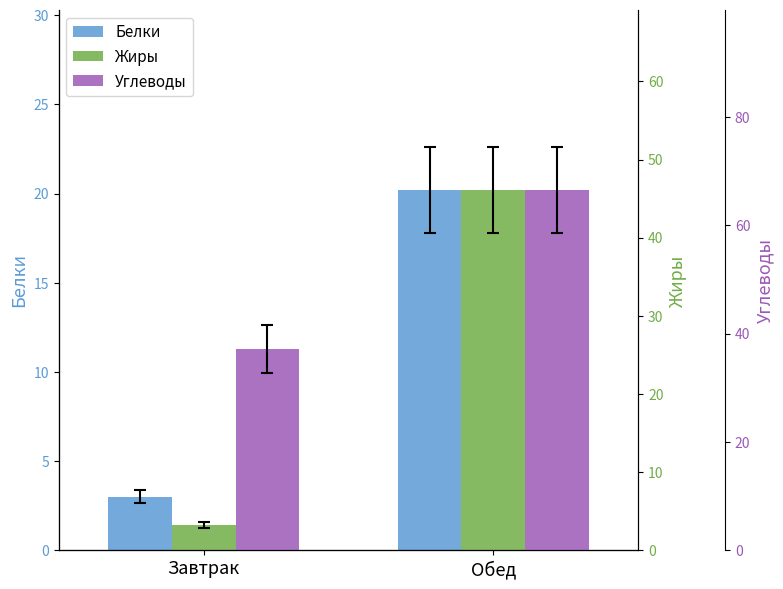

Which series has the widest spread of values?

Жиры